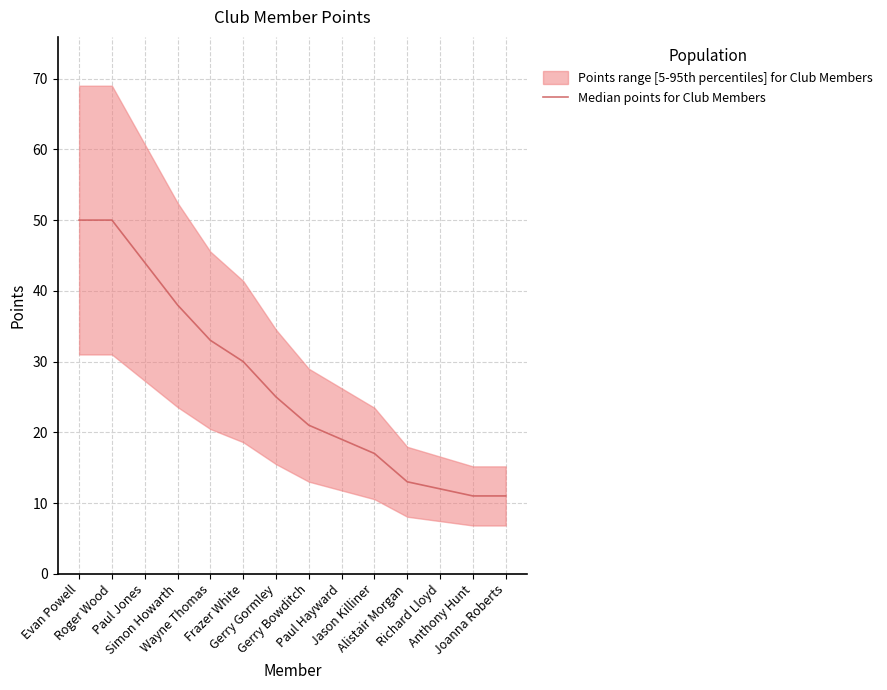

What is the average value?

27